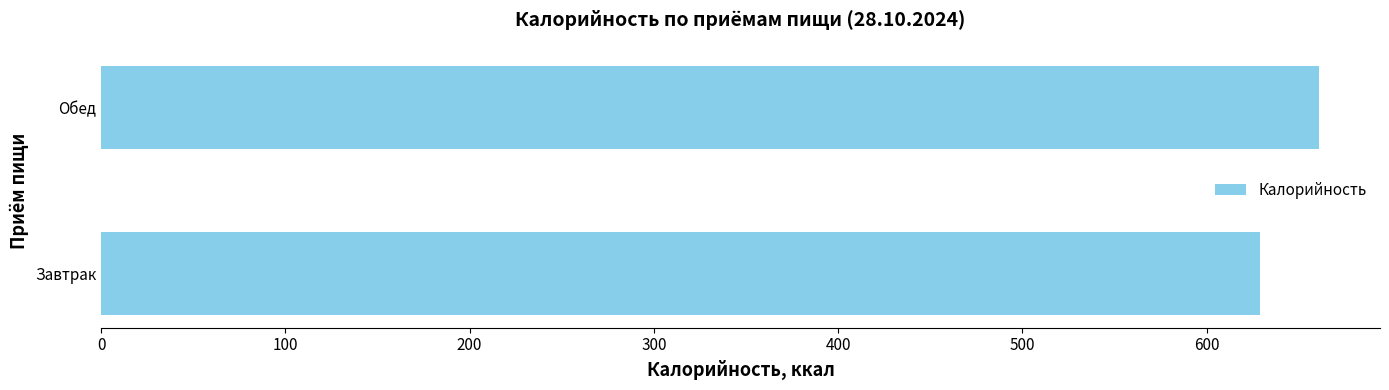

Approximately how many times larger is the value at Обед compared to Завтрак?

1.1